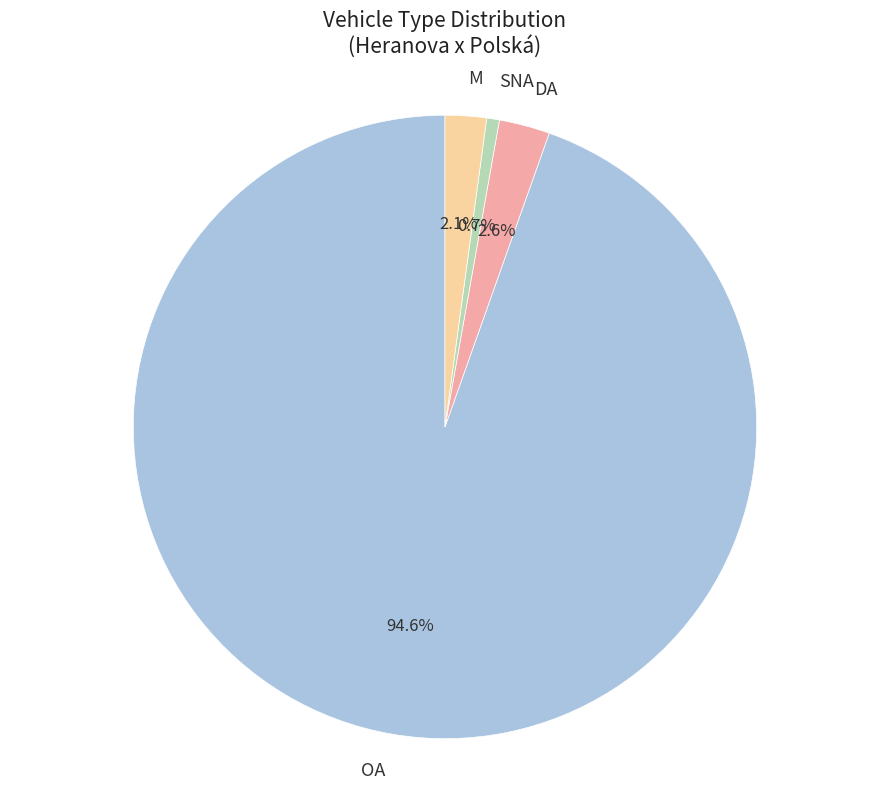

Which has a higher value, SNA or M?

M